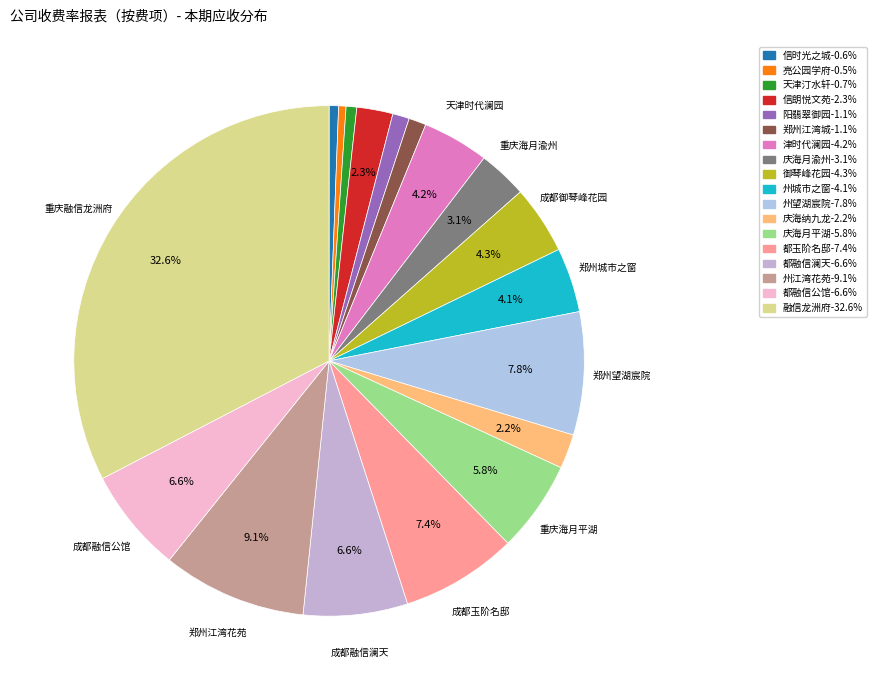

To the nearest percent, what is the average slice percentage?

6%